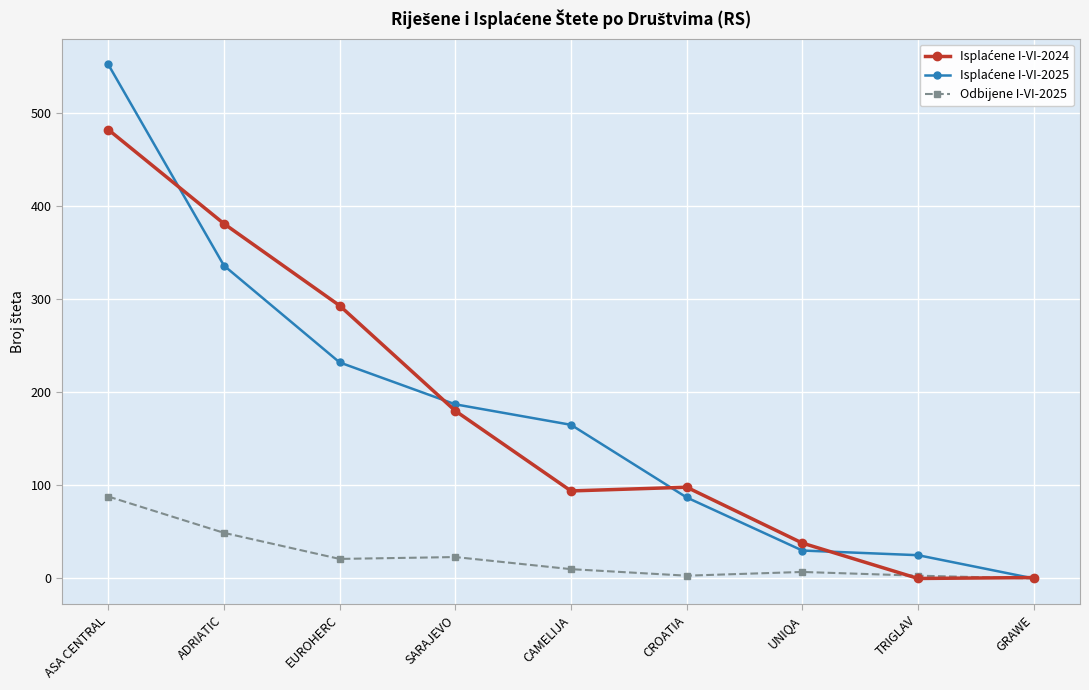

How many series are shown in this chart?

3